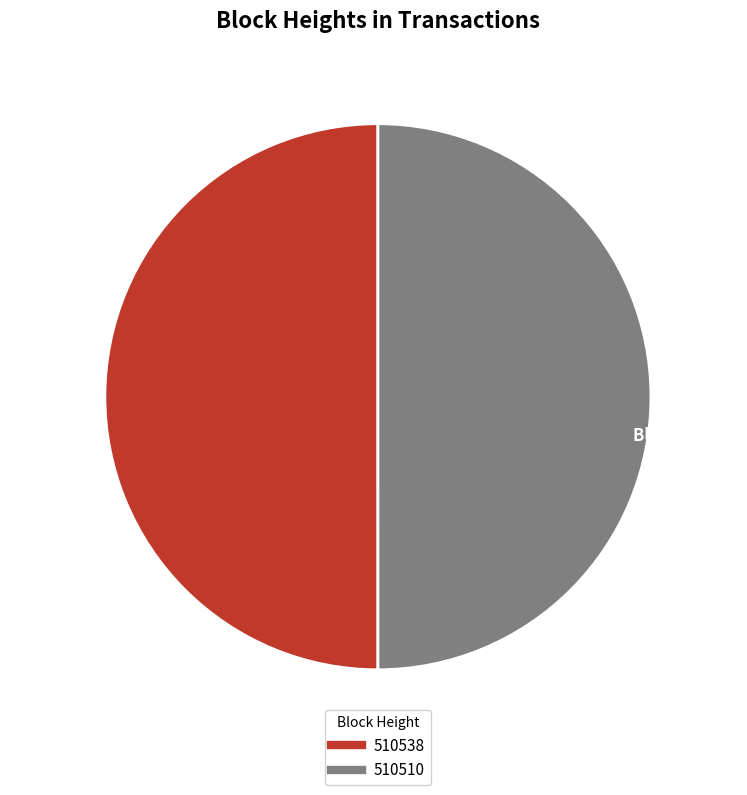

Combined, do 510510 and 510538 account for over 50%?

Yes